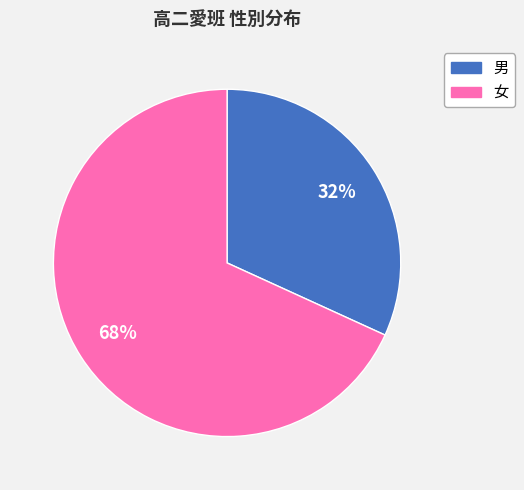

How many slices are in this pie chart?

2